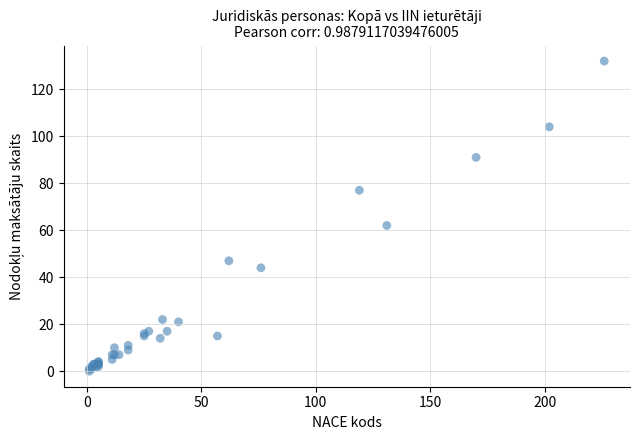

What Y value in the scatter plot is closest to 66?

62